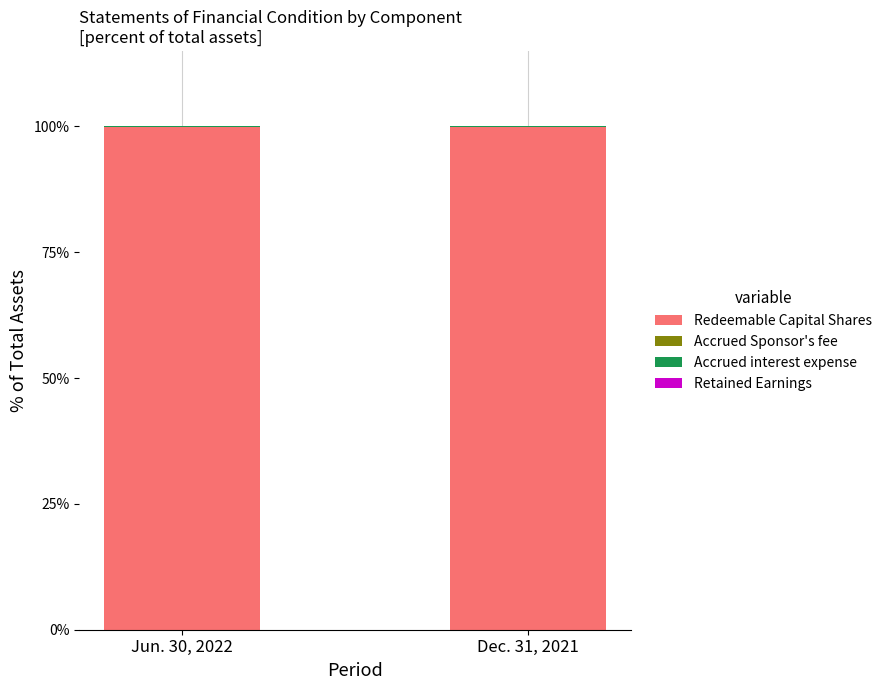

What is the maximum value for Redeemable Capital Shares?

99.9